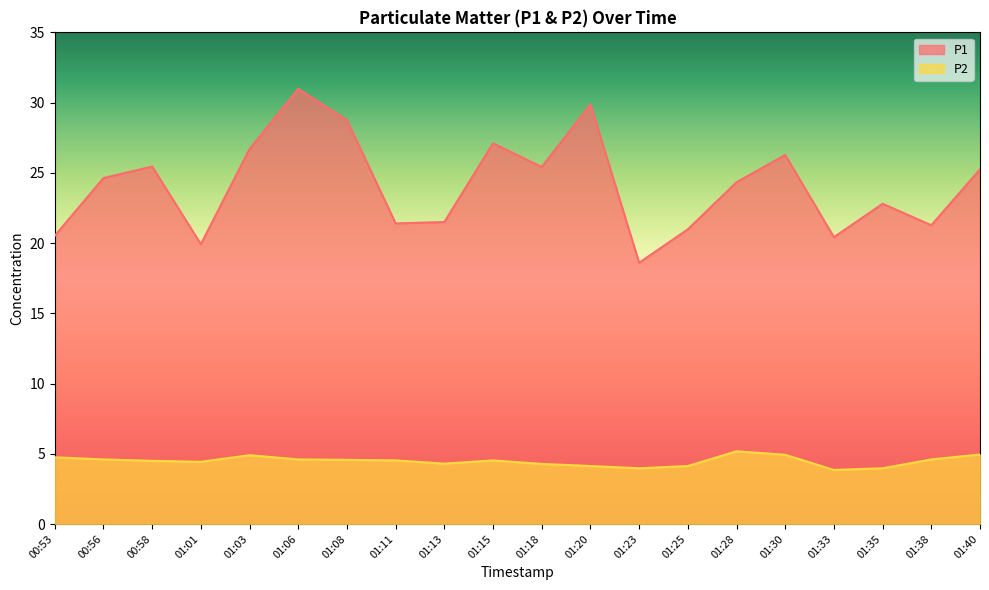

At which label is P1 closest to 24?

01:28